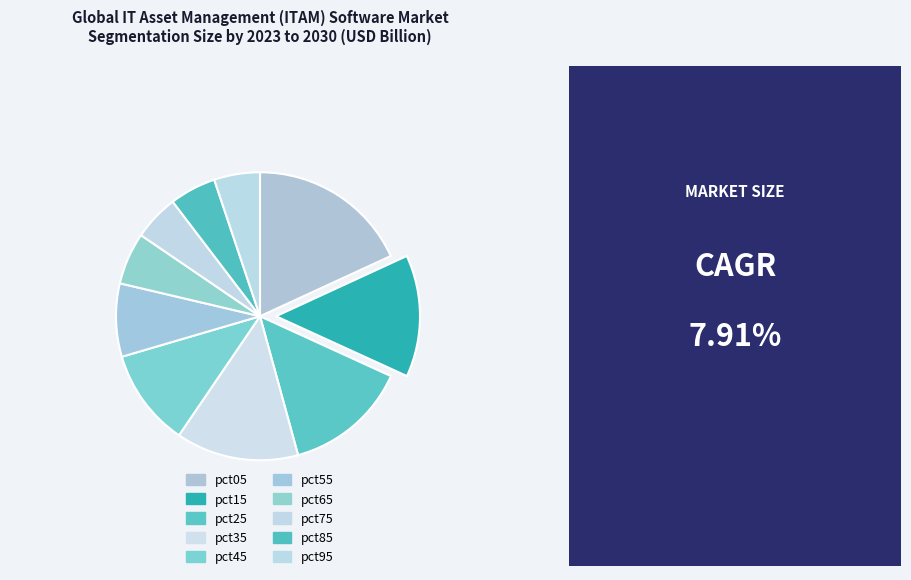

Rank the categories by value from highest to lowest.

pct05, pct25, pct35, pct15, pct45, pct55, pct65, pct85, pct95, pct75